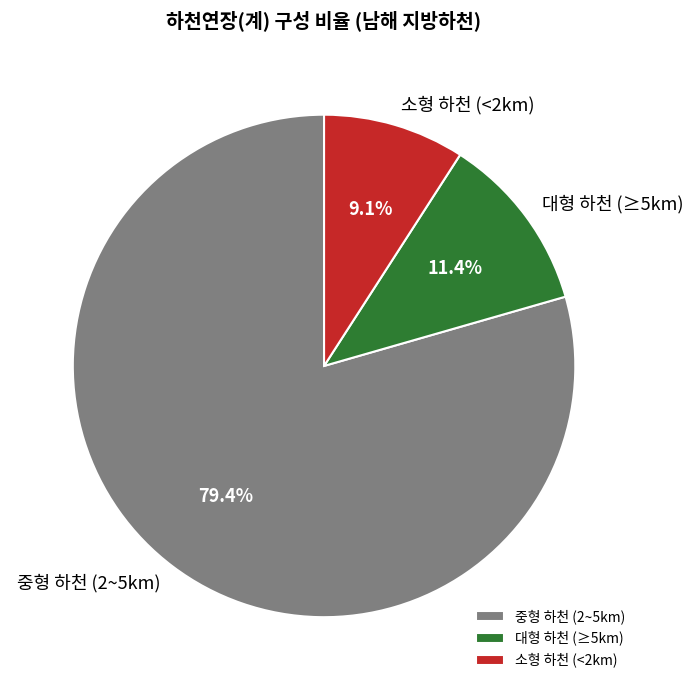

Count the number of slices in the pie.

3